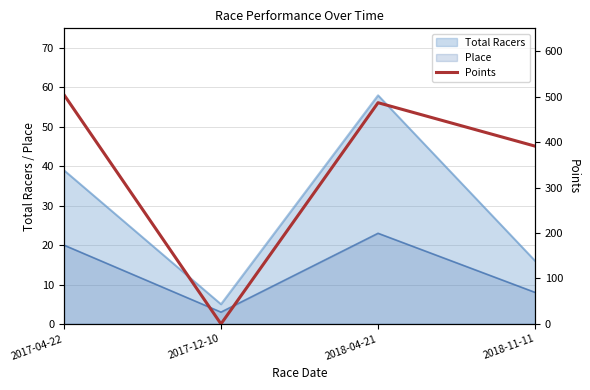

Does the chart have visible grid lines?

Yes